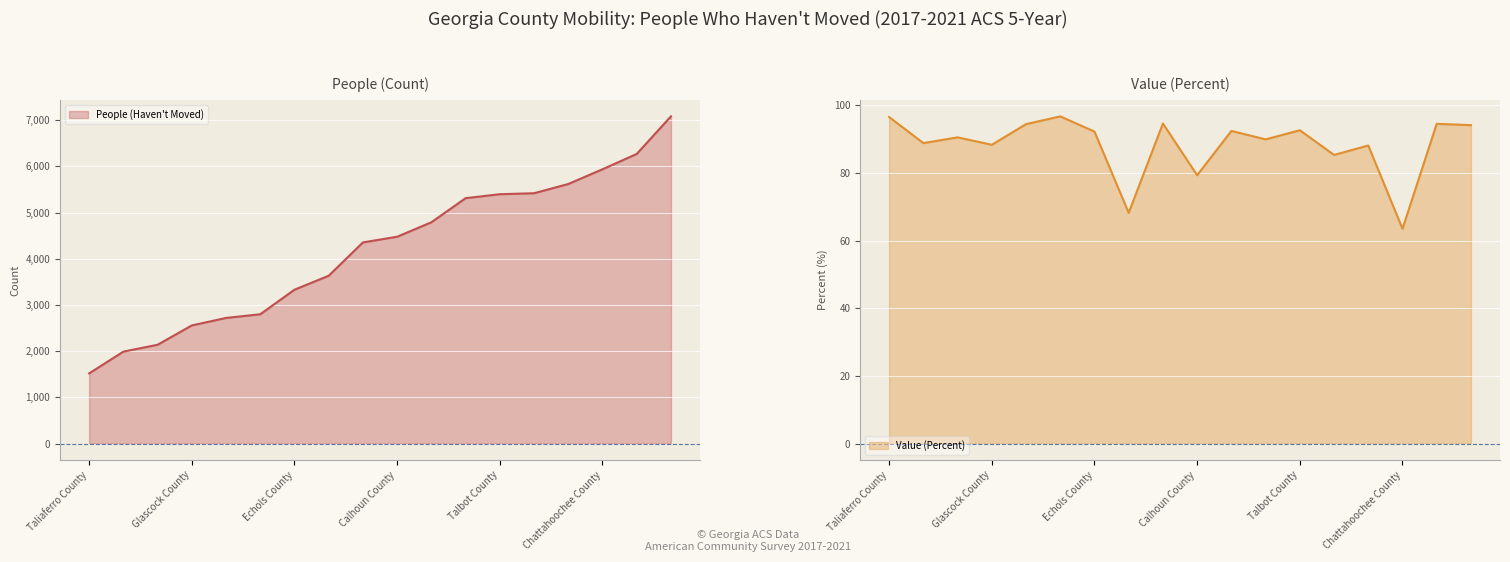

What is the value of the Value (Percent) point at the 8th from the left?

68.2